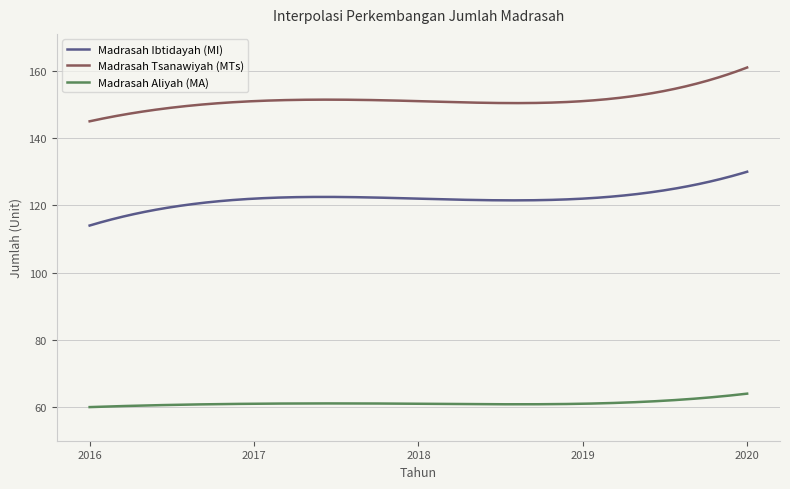

Rank the series by their average value, from lowest to highest.

Madrasah Aliyah (MA), Madrasah Ibtidayah (MI), Madrasah Tsanawiyah (MTs)